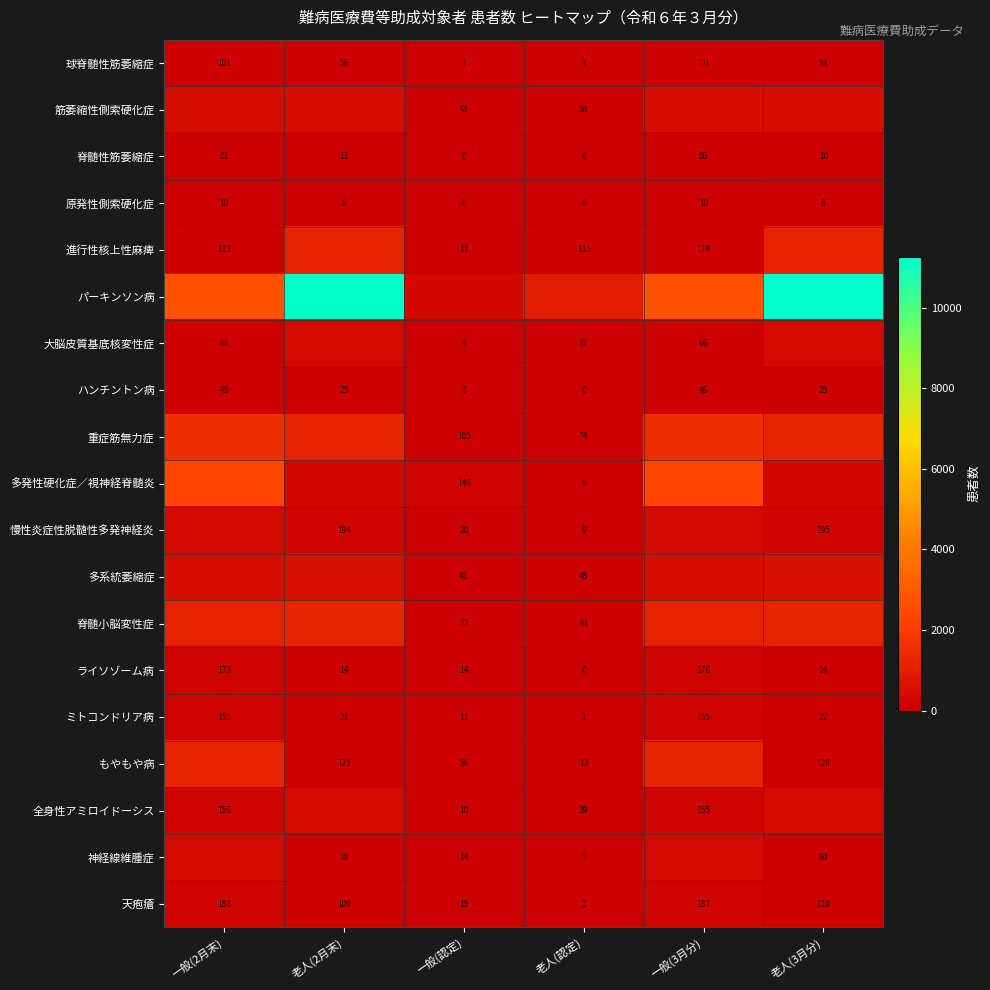

Is it true that ハンチントン病 equals 25 at 老人(3月分)?

True